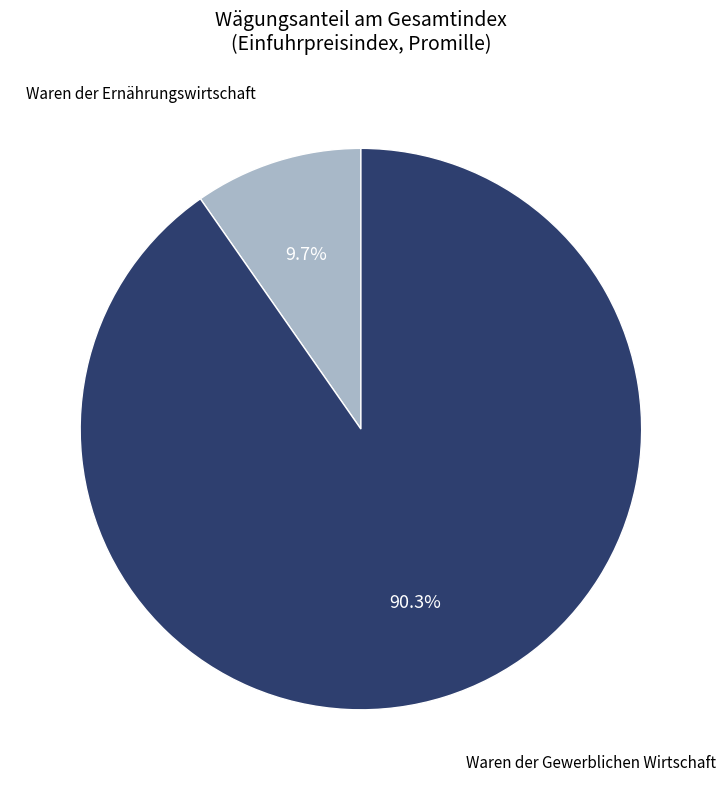

To the nearest percent, what percentage of the pie is Waren der Ernährungswirtschaft?

10%